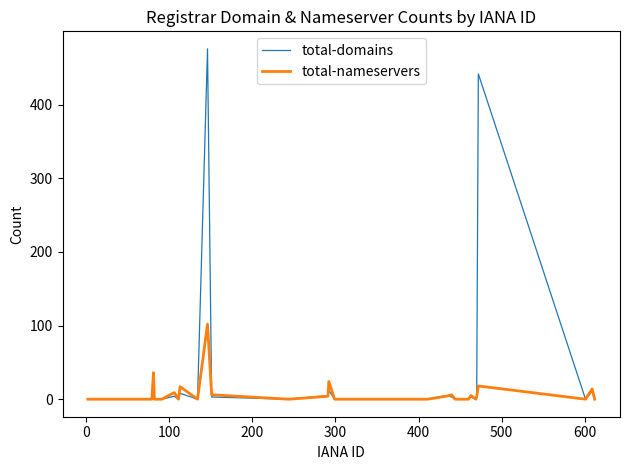

List the series in order of their peak value, lowest first.

total-nameservers, total-domains